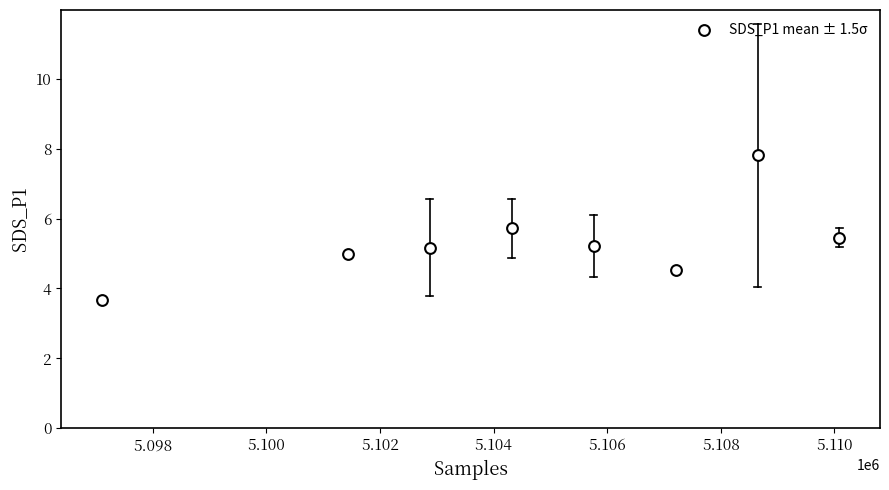

What is the range of X values (max minus min)?

12989.7